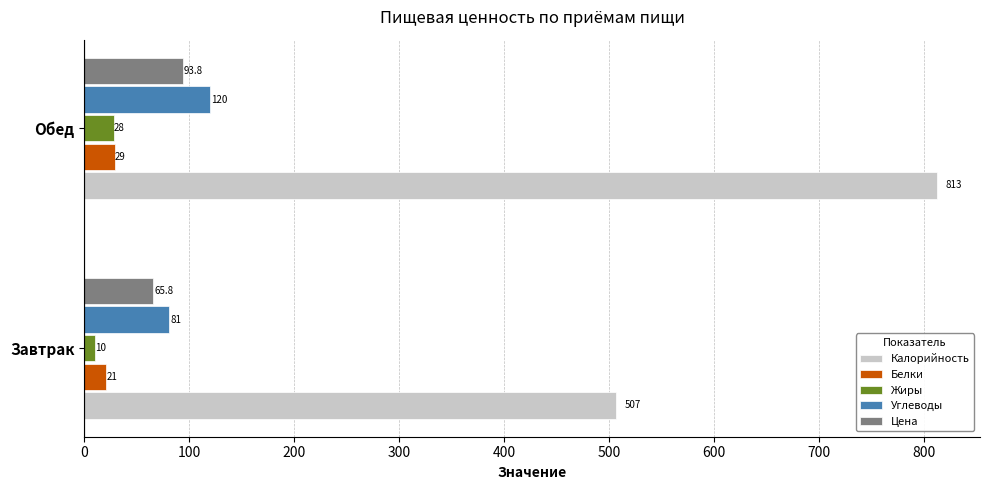

What are all the series names shown in the legend?

Калорийность, Белки, Жиры, Углеводы, Цена